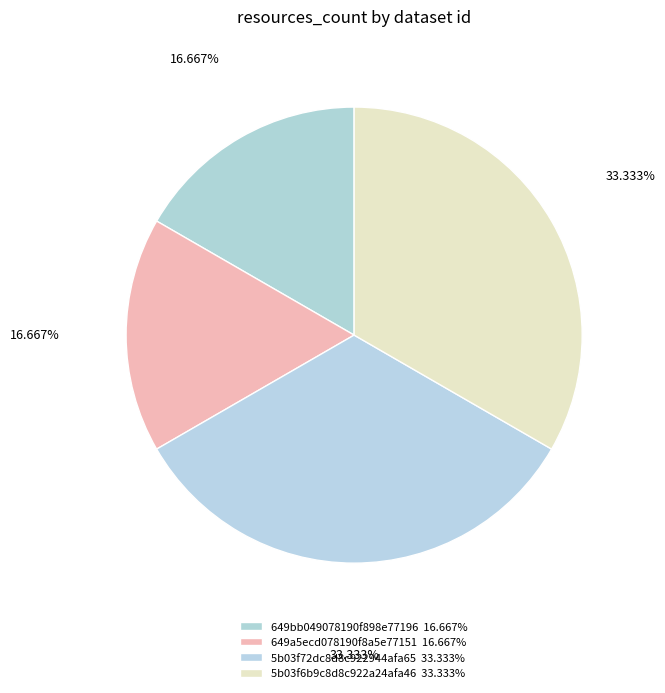

Count the number of slices in the pie.

4